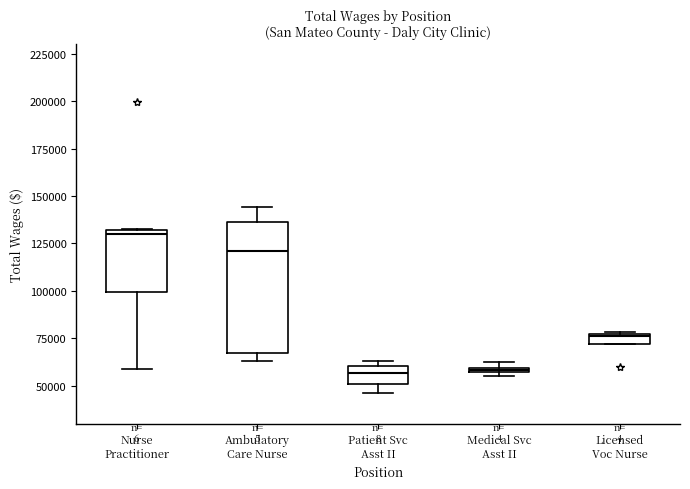

Where is the lower edge of the box for Nurse Practitioner on the y-axis? The values are not printed on the chart, so give them approximately, as read against the axis.

100000